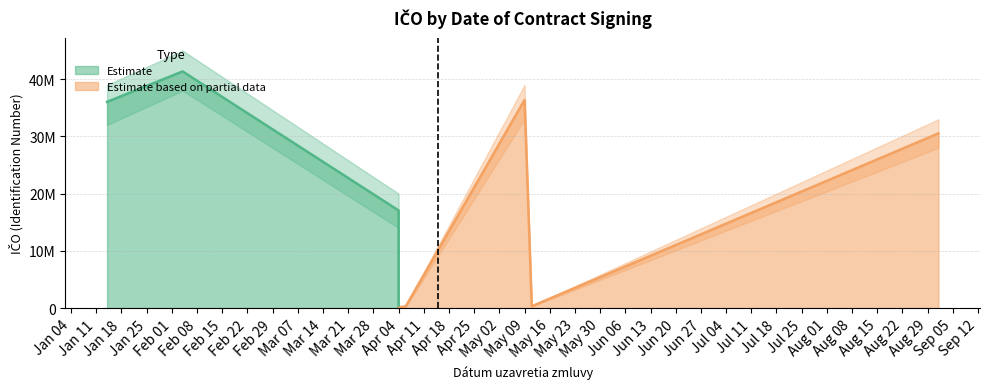

What is the label of the 7th point from the left?

2016-05-11